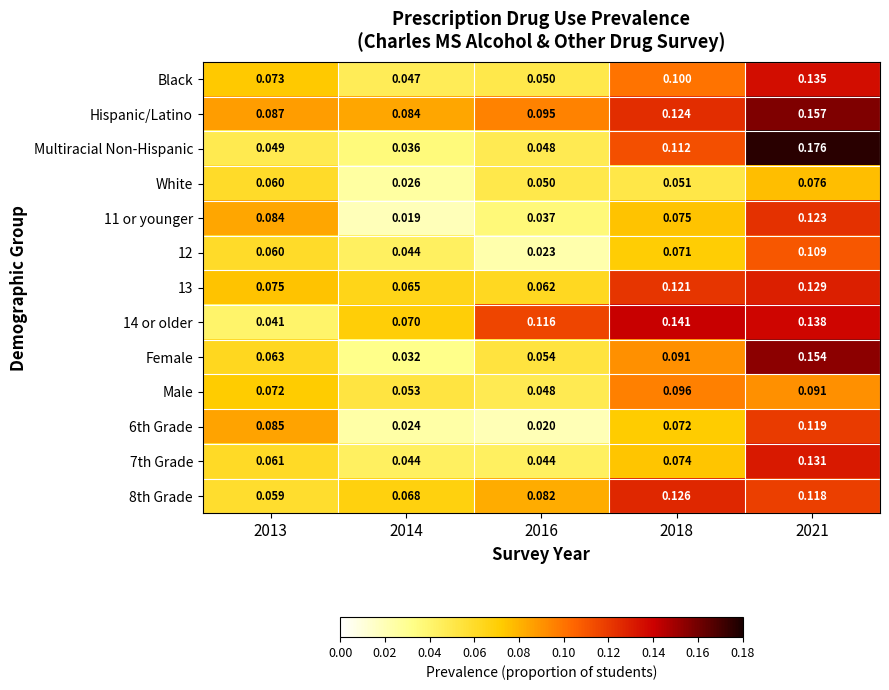

List the series in order of their peak value, lowest first.

White, Male, 12, 6th Grade, 11 or younger, 8th Grade, 13, 7th Grade, Black, 14 or older, Female, Hispanic/Latino, Multiracial Non-Hispanic